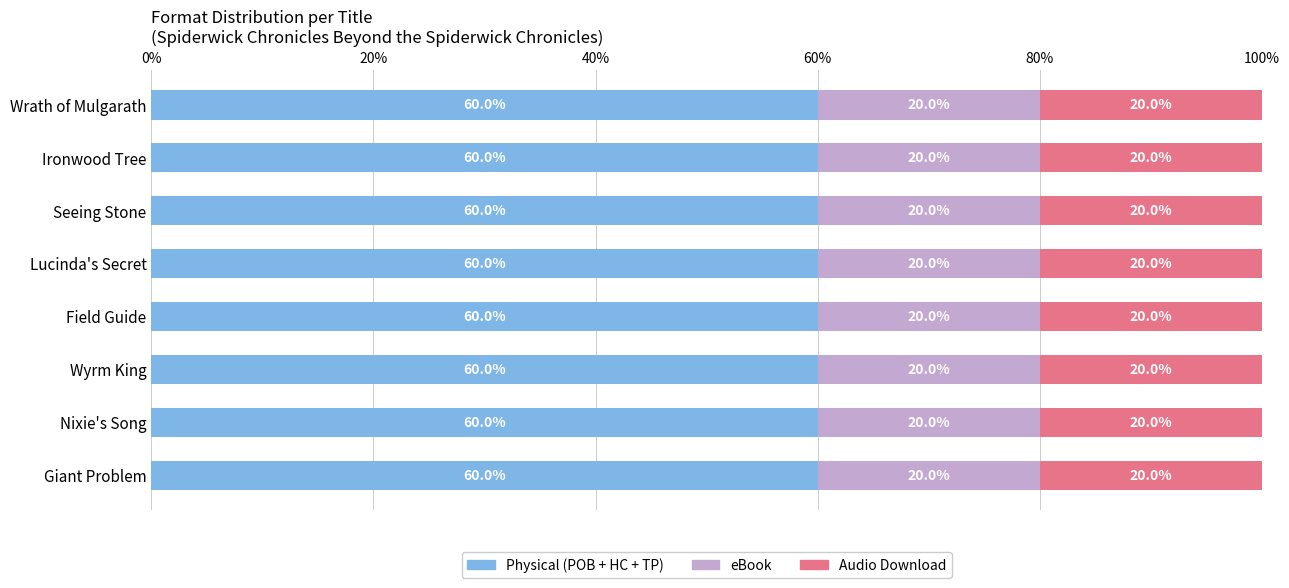

True or false: Physical (POB + HC + TP) has a value of 60 at Wrath of Mulgarath.

True